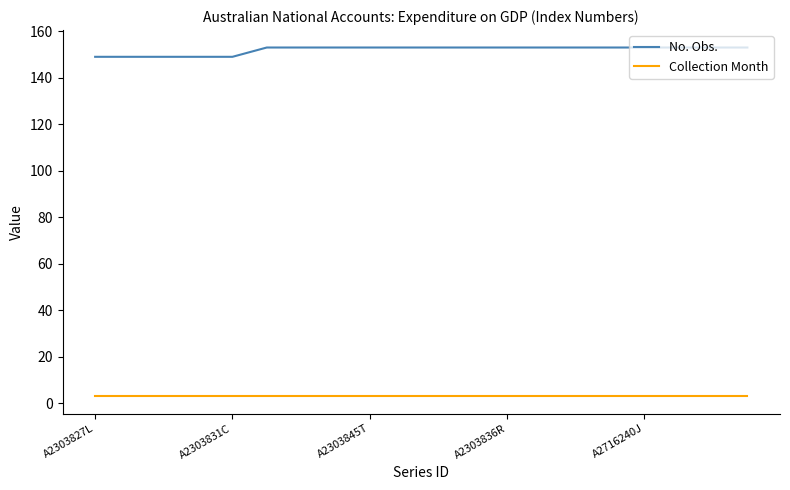

Rank the series by their maximum value, from lowest to highest.

Collection Month, No. Obs.